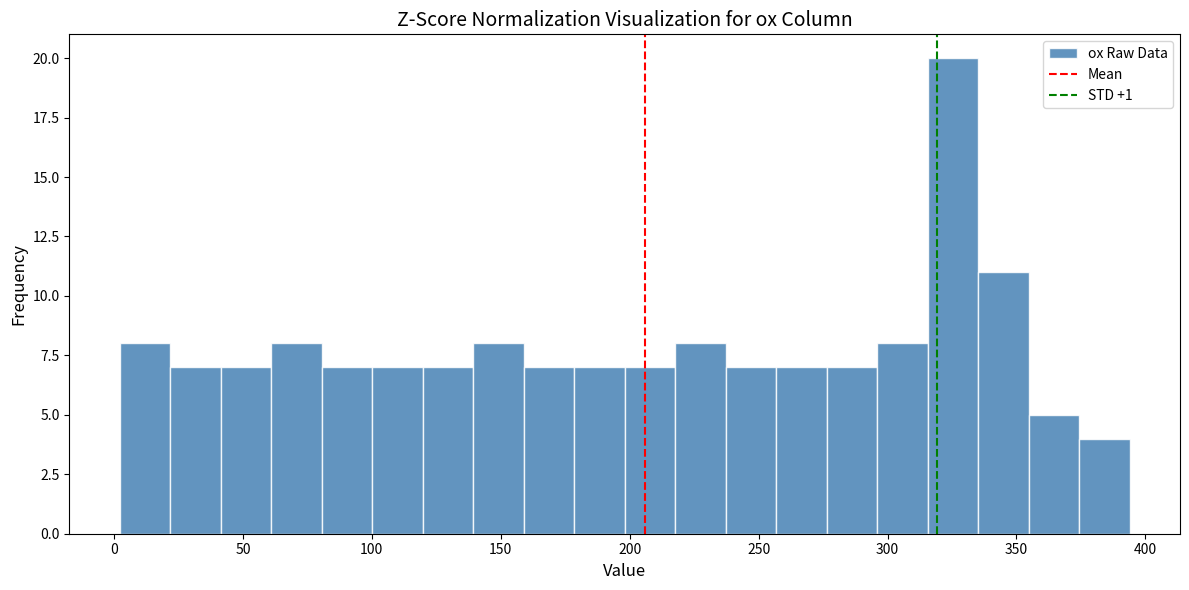

Read against the x-axis, roughly where is the centre of the tallest bar?

325